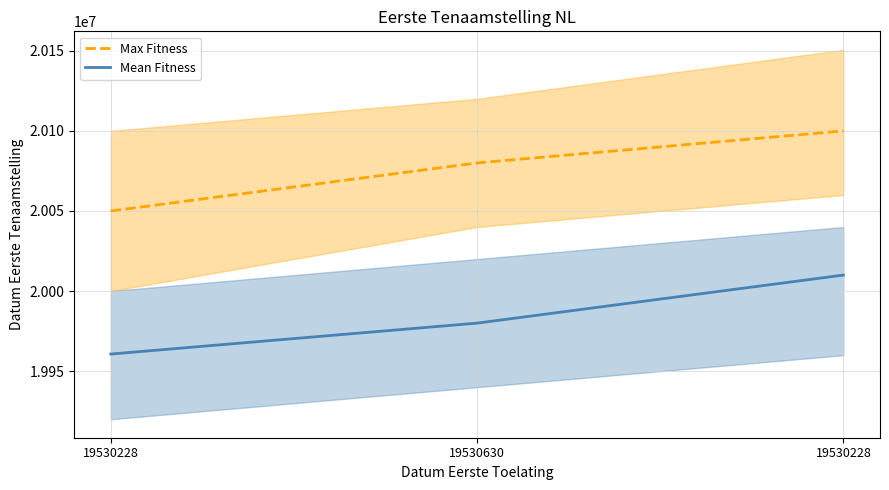

How many values in the Max Fitness series exceed 20080000?

1